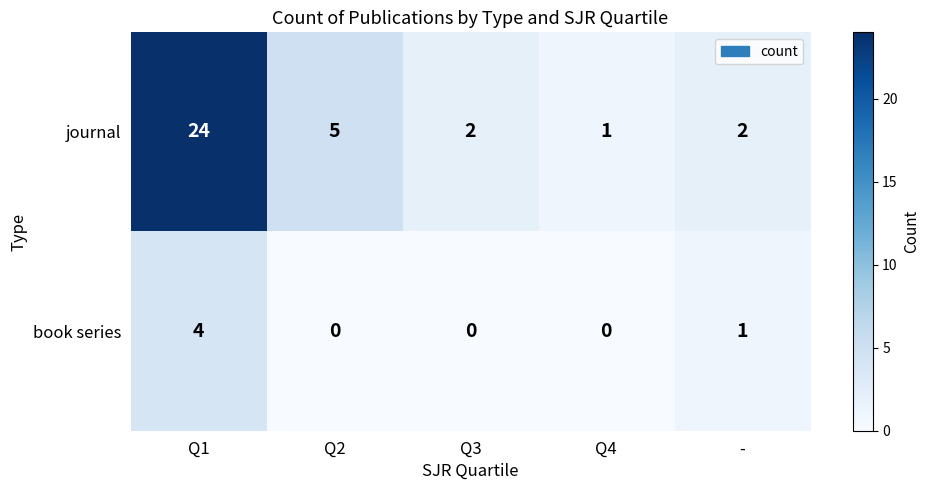

Reading left to right, what are all the values shown in this chart?

journal: 24	5	2	1	2
book series: 4	0	0	0	1